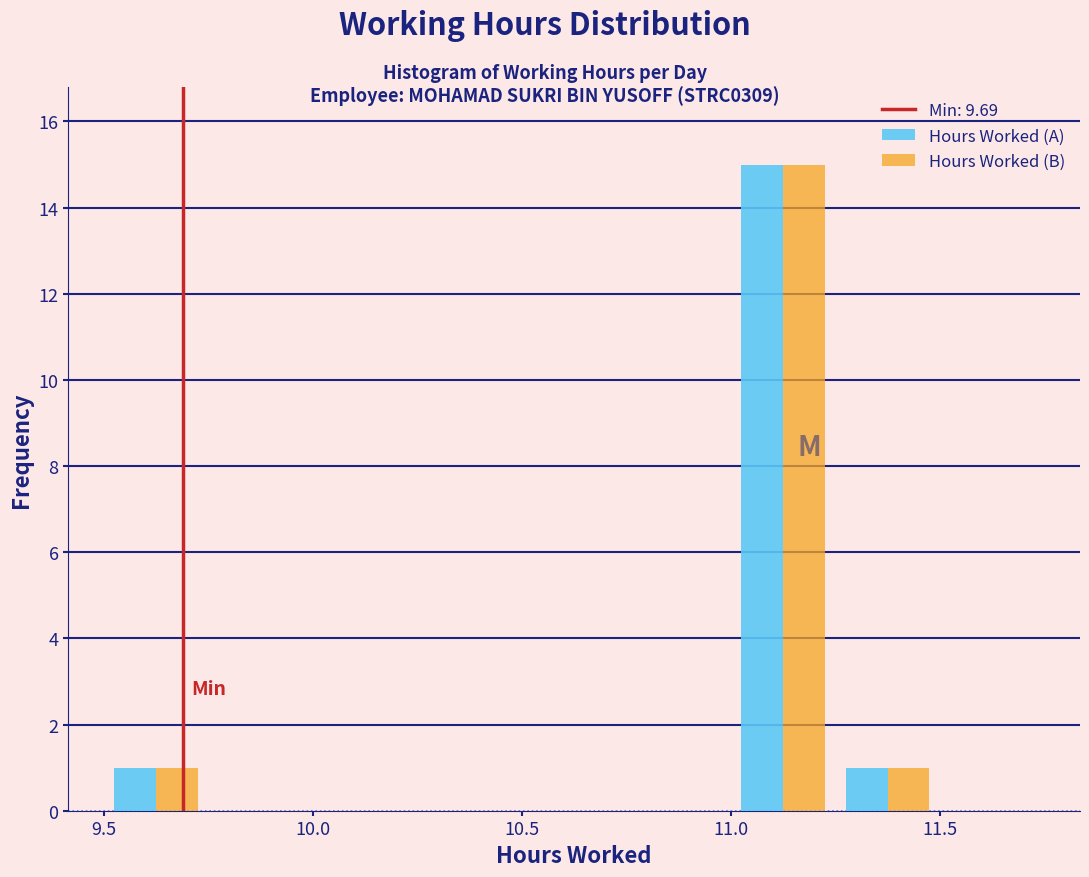

What is the height of the Hours Worked (B) bar covering 9.50 to 9.75 on the x-axis? The values are not printed on the chart, so give them approximately, as read against the axis.

1